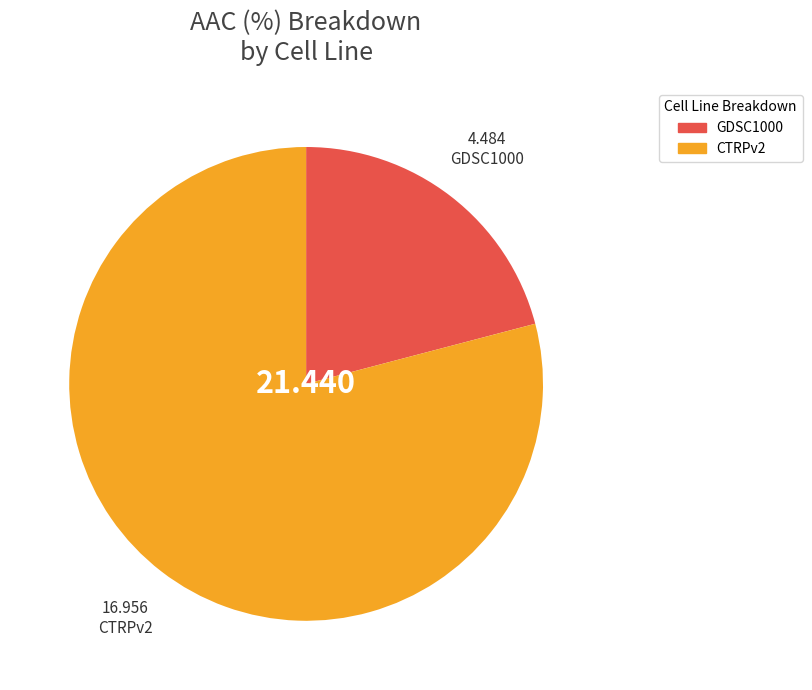

What is the ratio of the value at GDSC1000 to the value at CTRPv2?

0.3